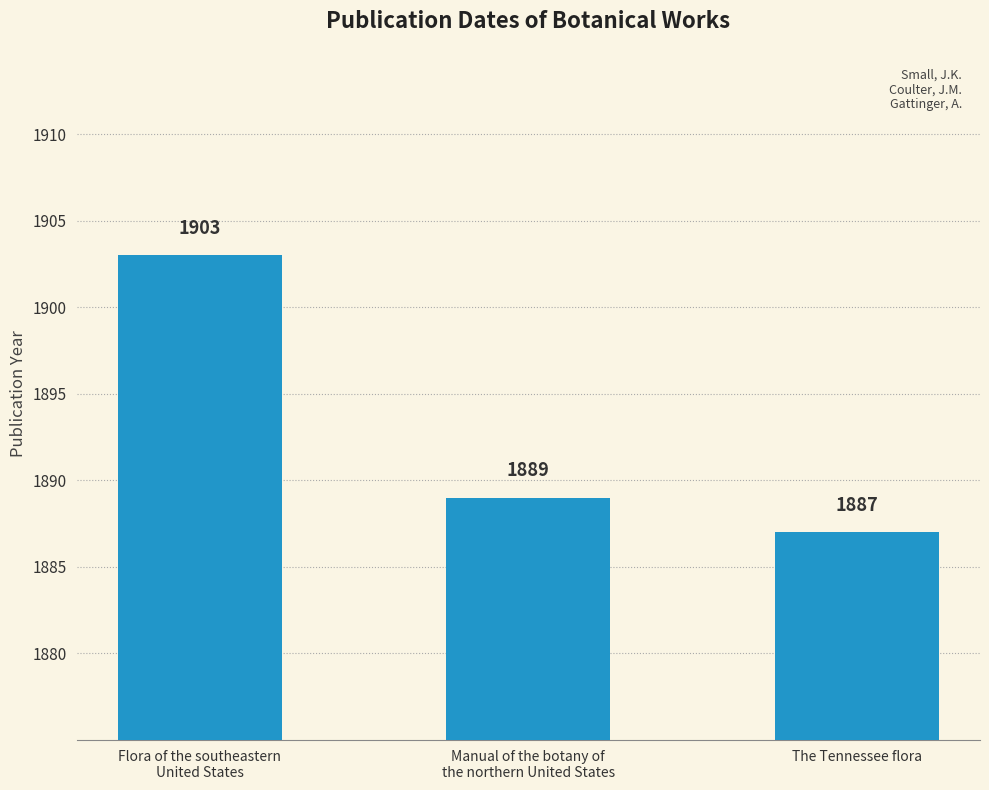

List the labels in order of value, smallest first.

The Tennessee flora, Manual of the botany of
the northern United States, Flora of the southeastern
United States